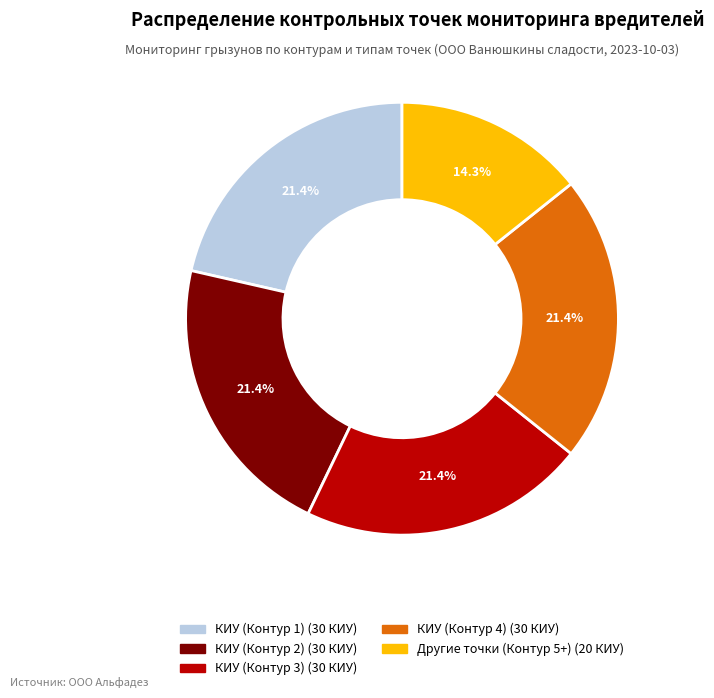

Does any single category account for the majority?

No